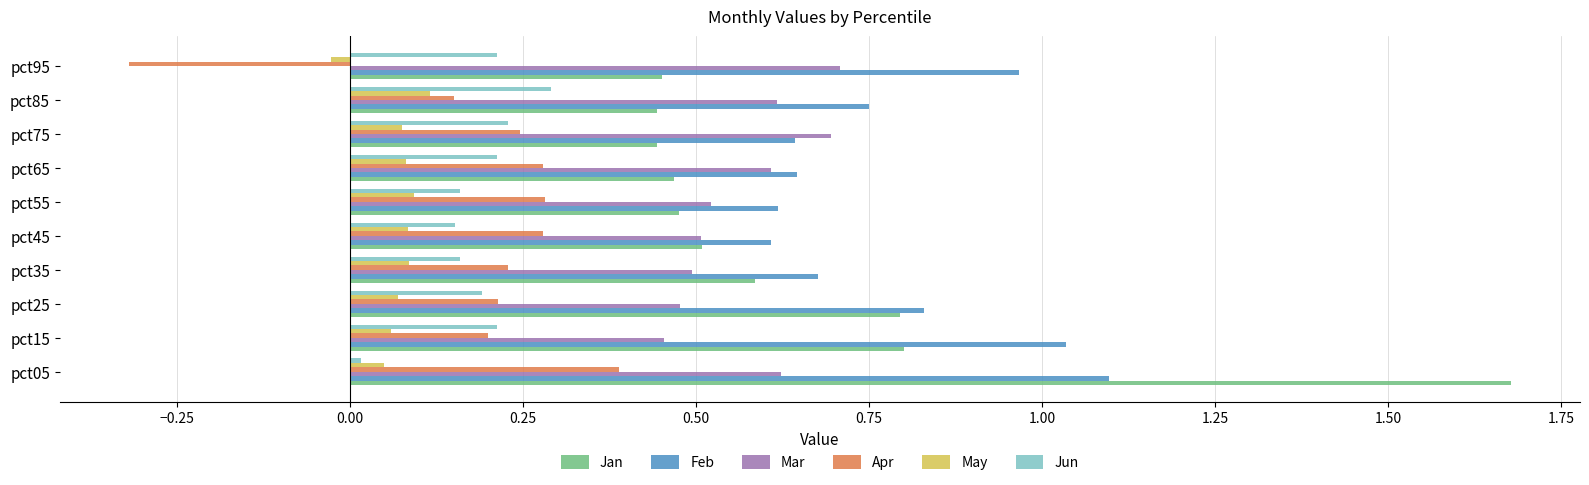

How many categories are shown in the chart?

10